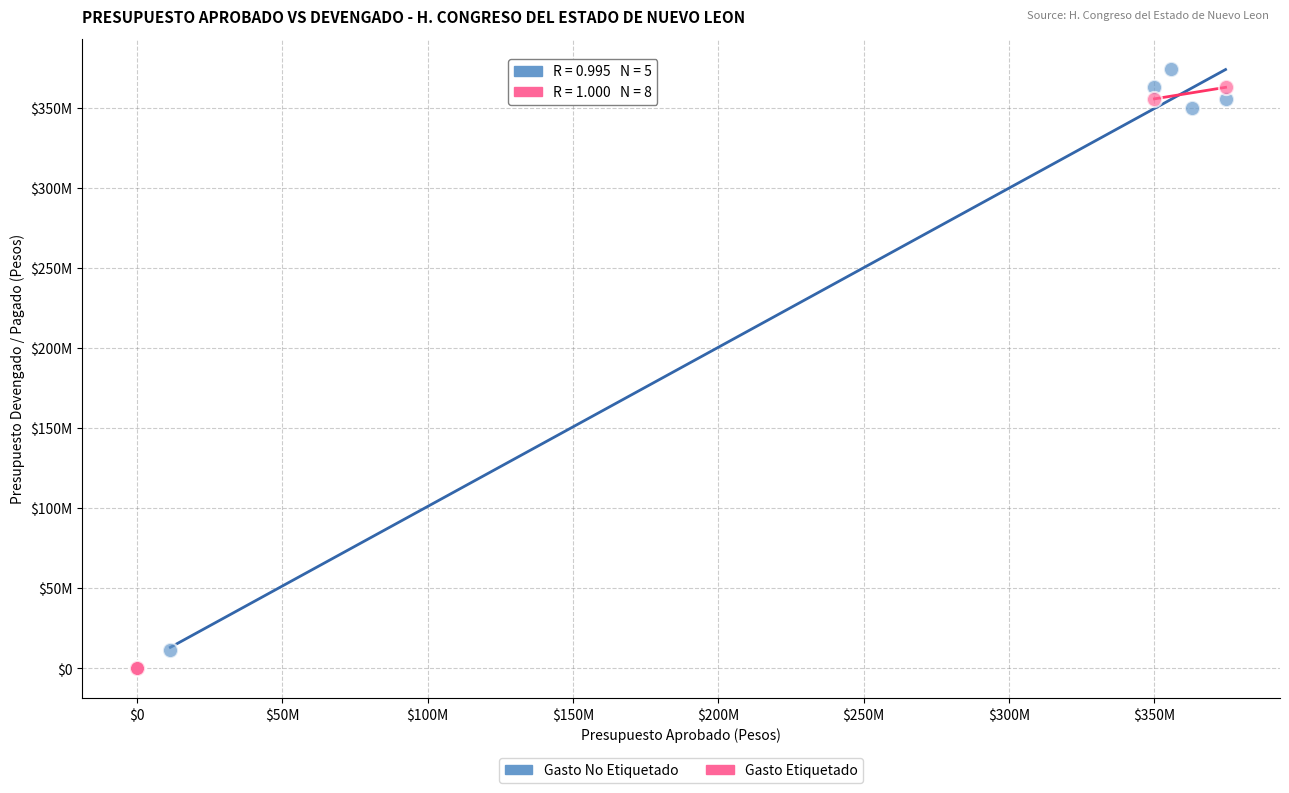

What are all the series names shown in the legend?

Gasto No Etiquetado, Gasto Etiquetado